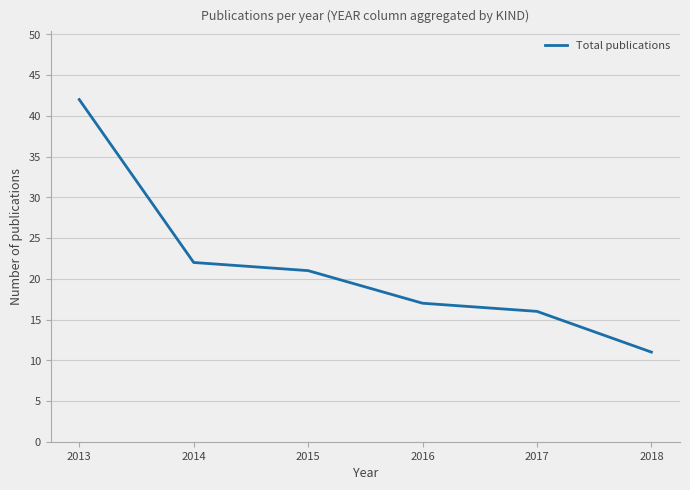

What is the change in value from 2014 to 2018?

-11